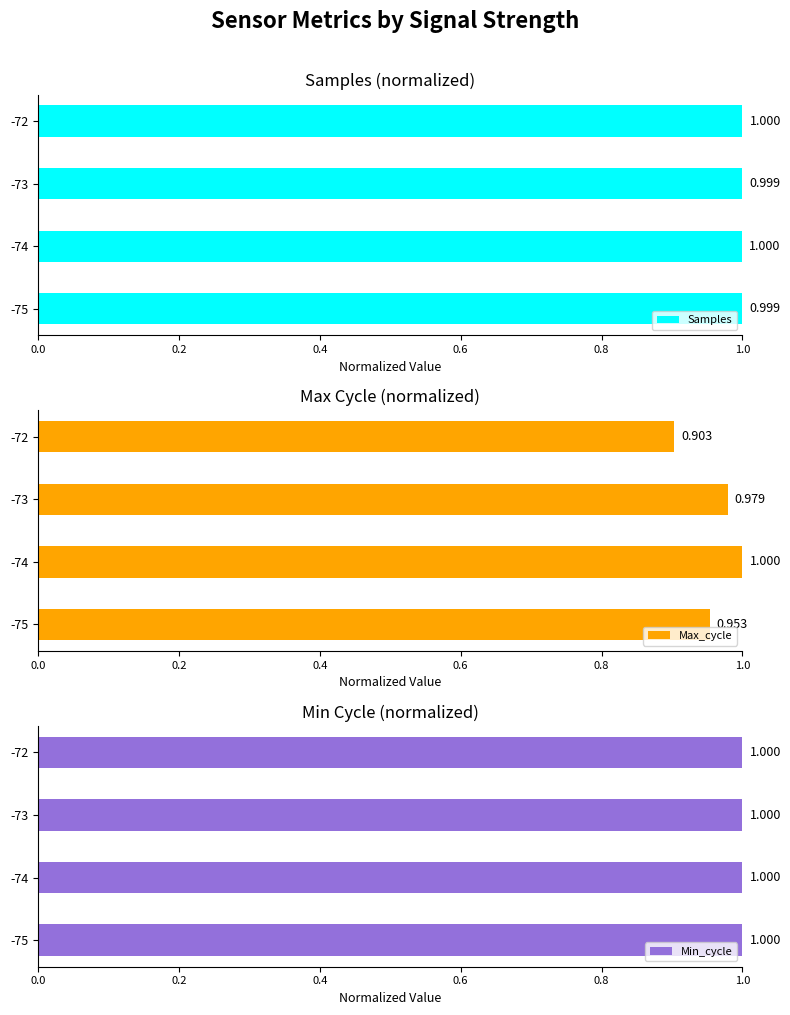

Rank the series by their maximum value, from lowest to highest.

Min_cycle, Samples, Max_cycle